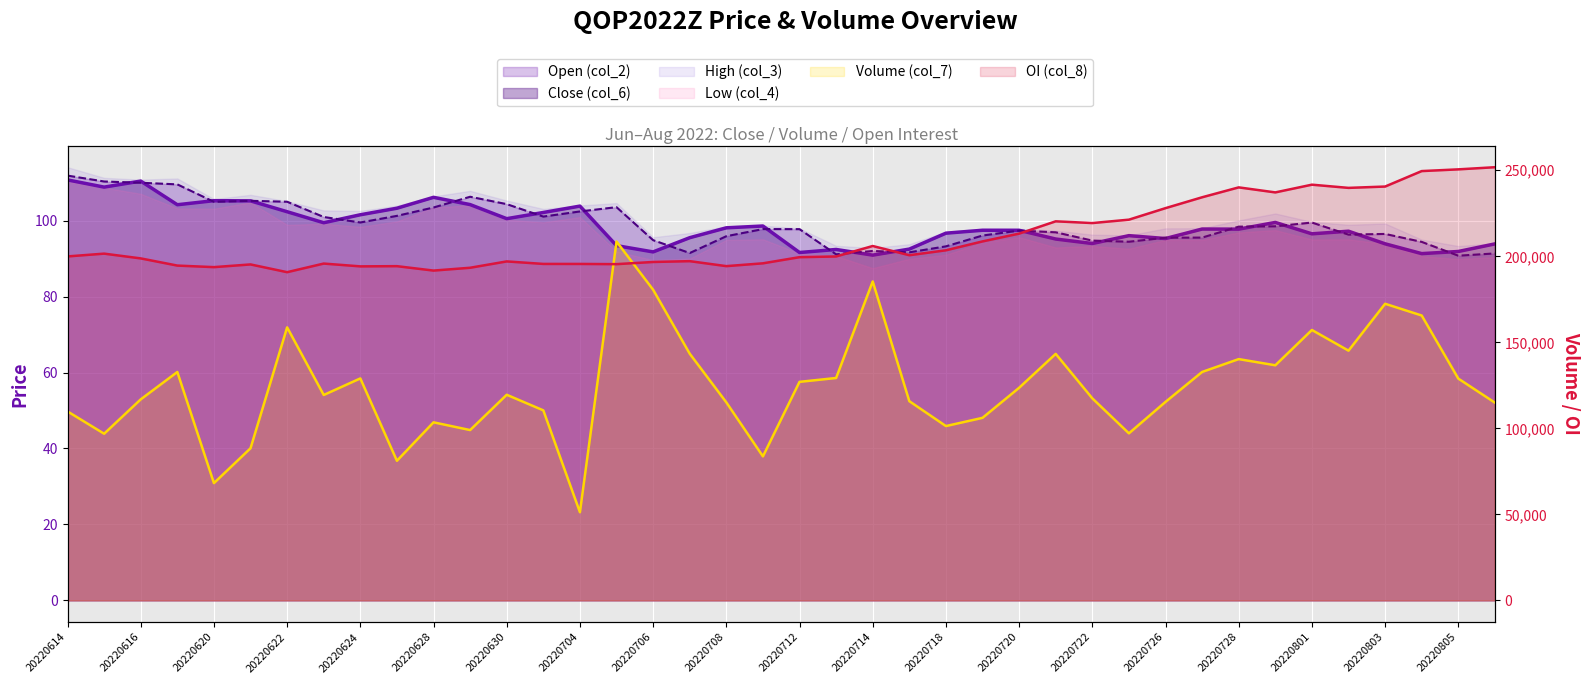

Which series changed the most between 20220727 and 20220805?

OI (col_8)